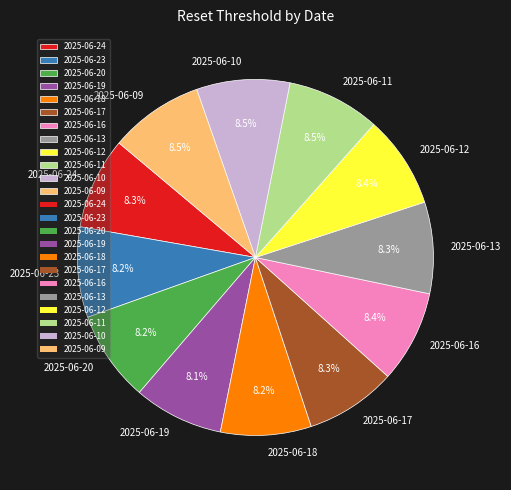

How many slices are in this pie chart?

12